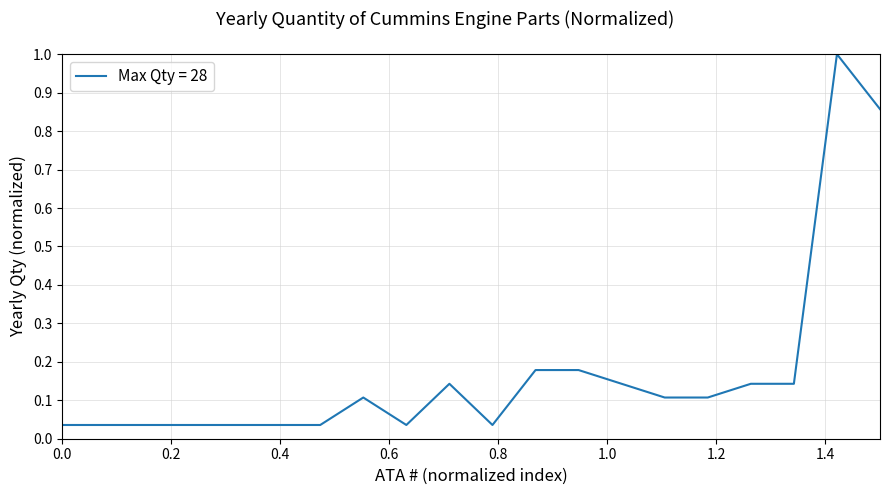

What is the difference between the maximum and minimum values?

1.0